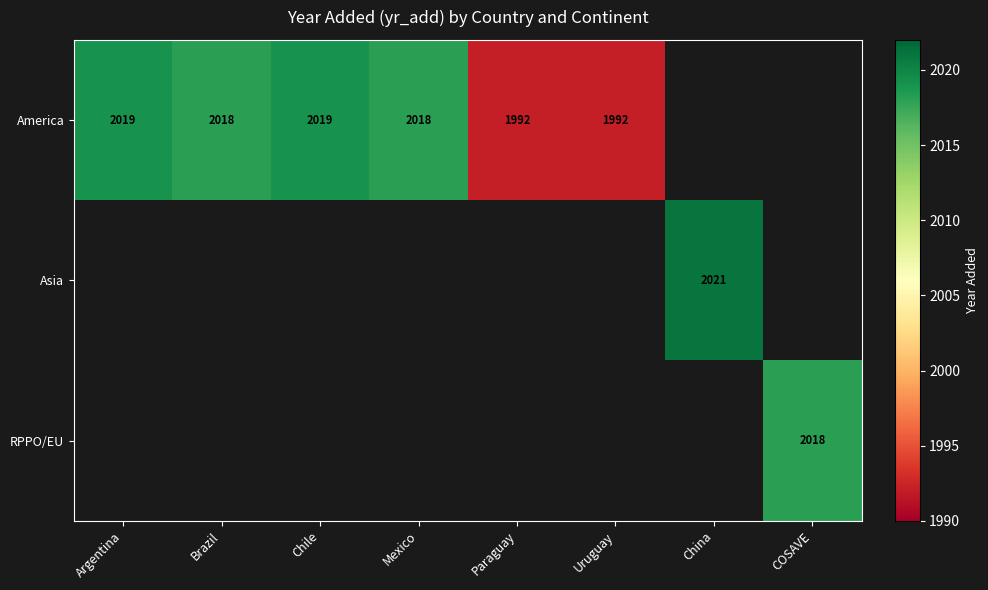

Is it true that America equals 2018 at Mexico?

True